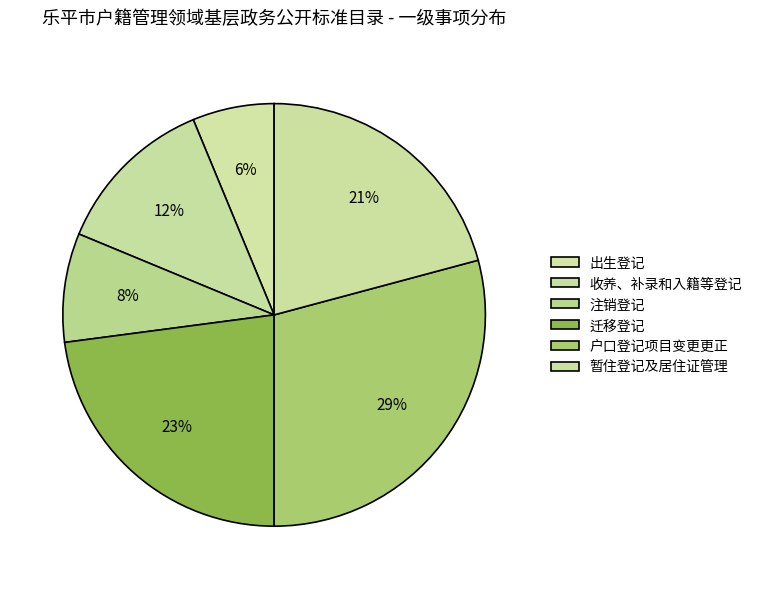

Which has a higher value, 户口登记项目变更更正 or 迁移登记?

户口登记项目变更更正